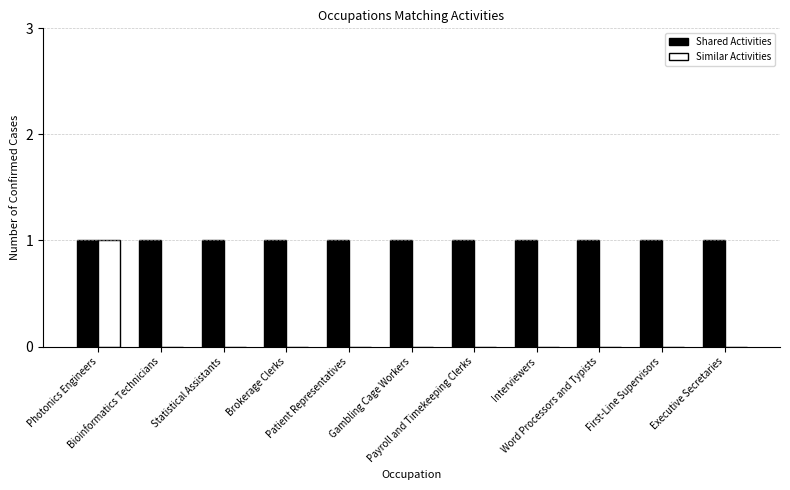

Are the bars grouped side by side (vs. stacked)?

Yes